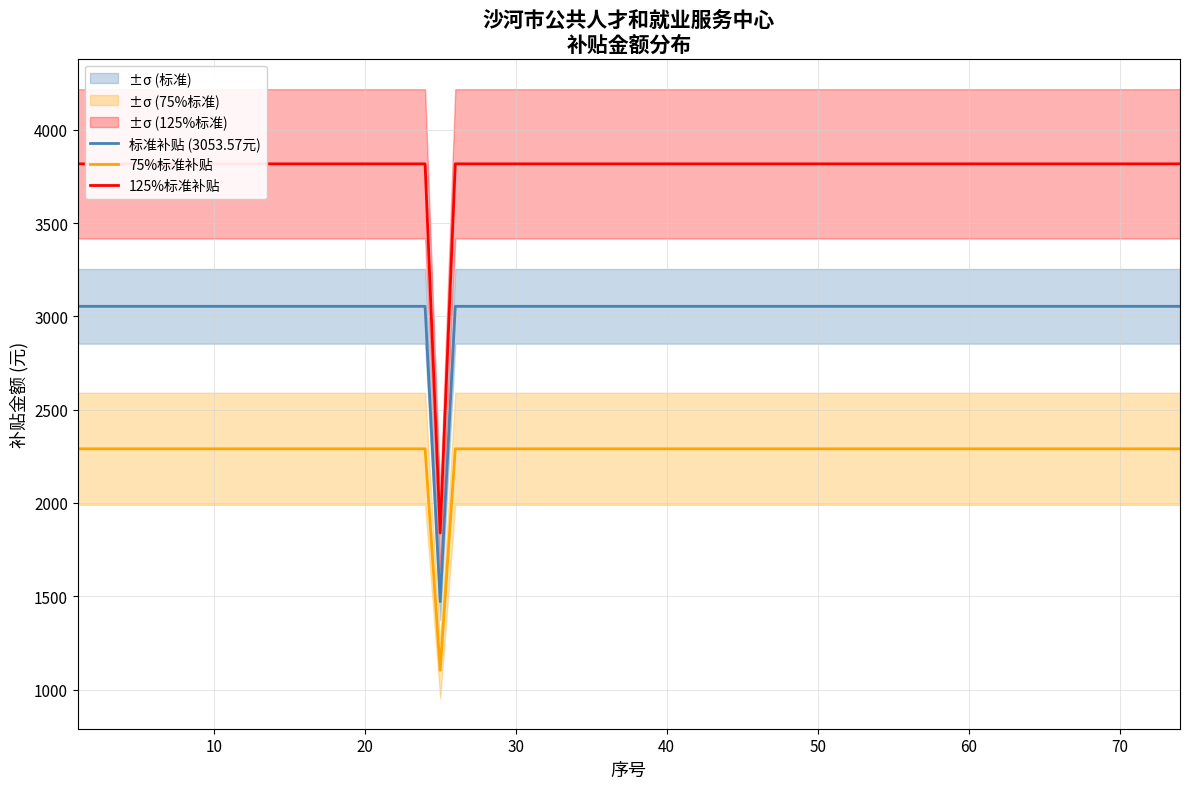

The value of 公岗岗位及社保补贴 at 37 is 3053.6. True or false?

True